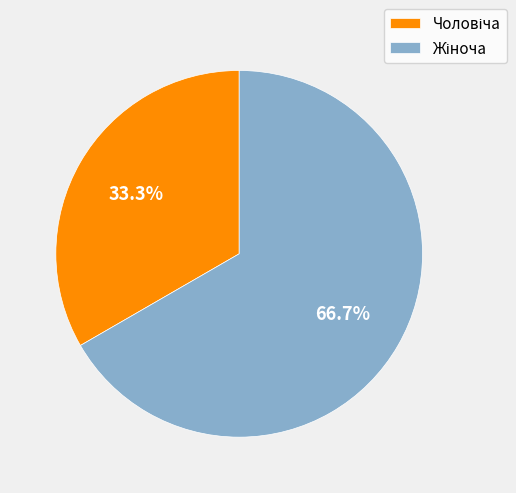

Is there a majority slice in this chart?

Yes